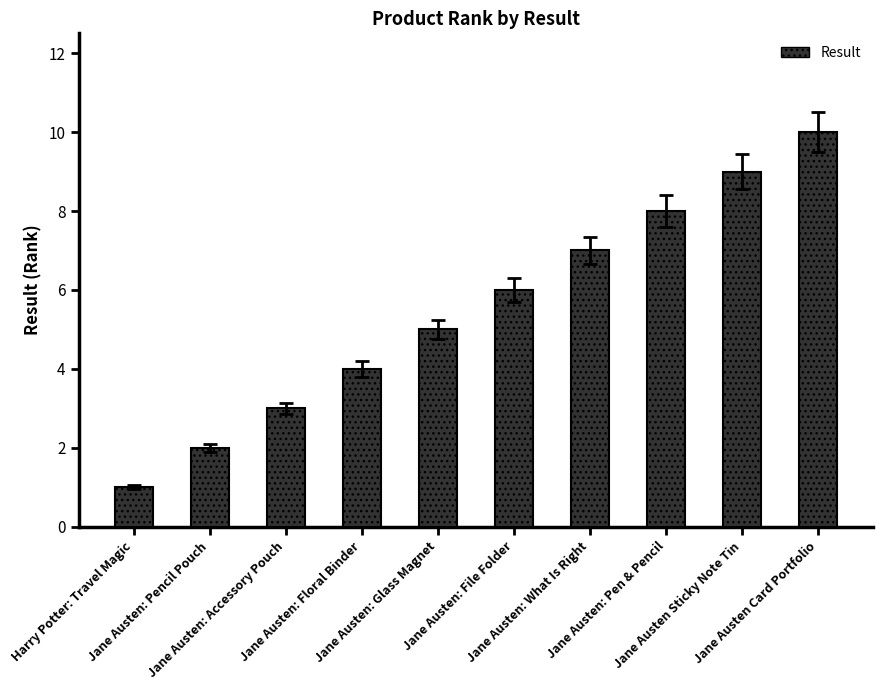

At which category does the chart reach its minimum across all series?

Harry Potter: Travel Magic